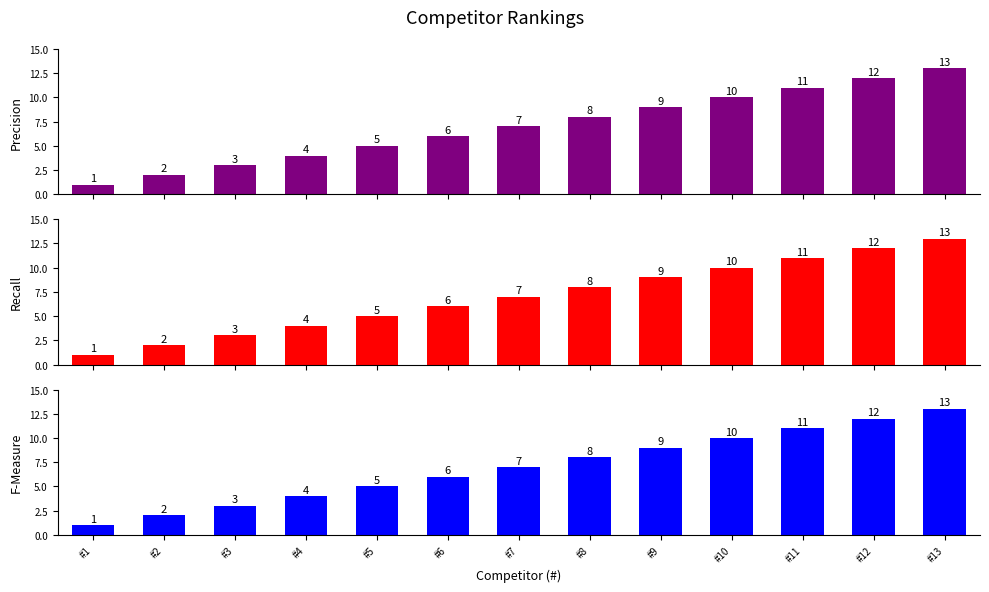

At which label does F-Measure reach its minimum?

#1